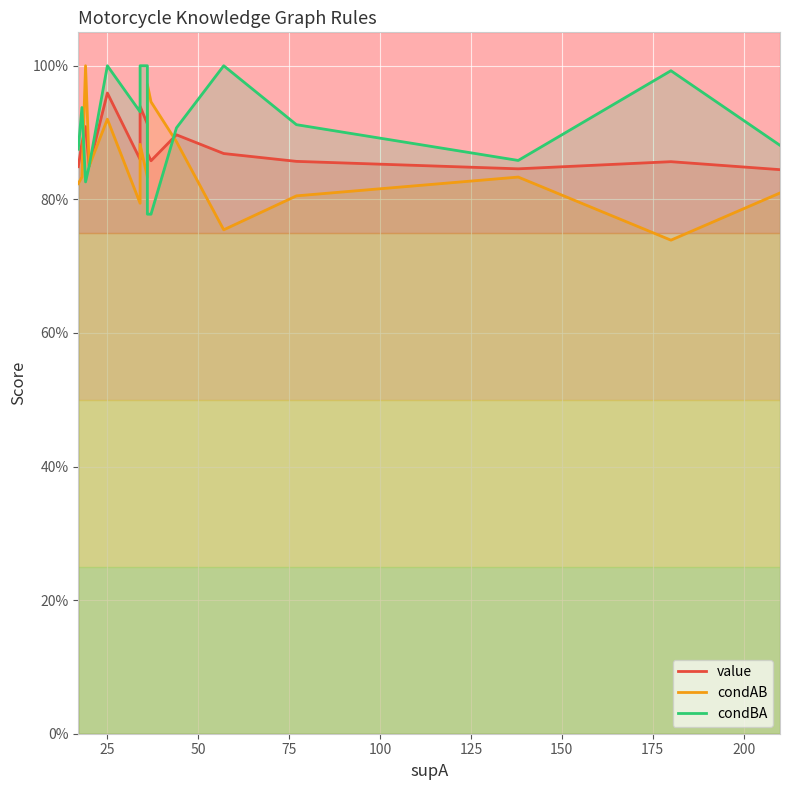

What is the total value across all series at 2?

2.8